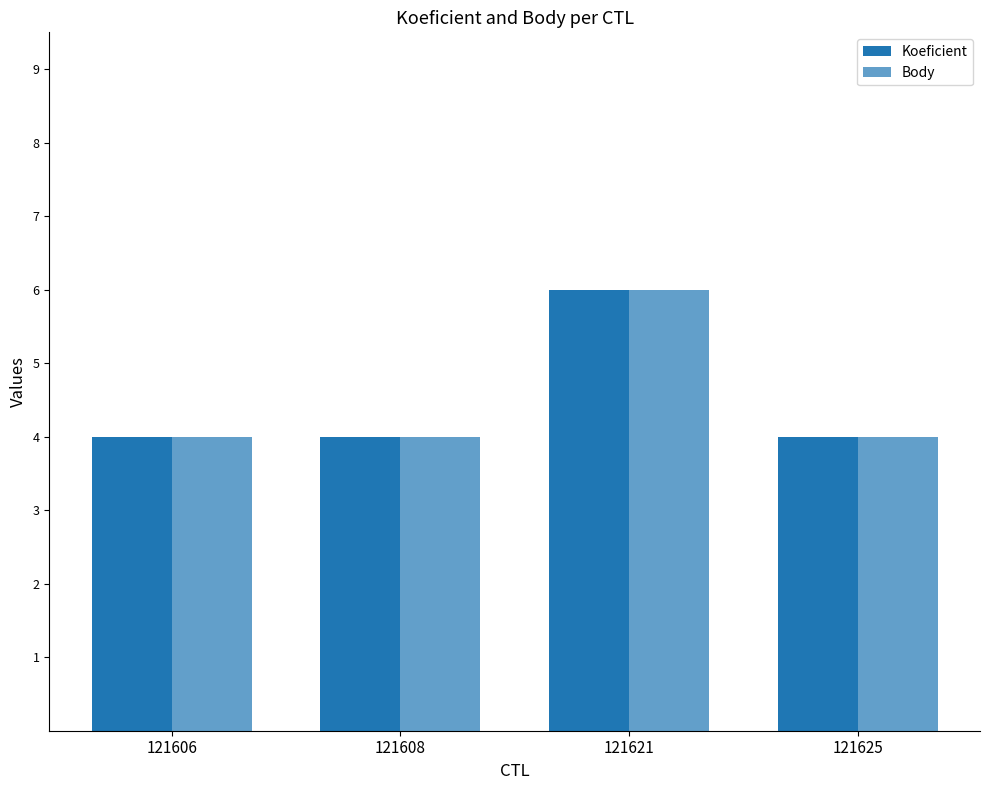

What is the difference between the maximum and second lowest values in the Body series?

2